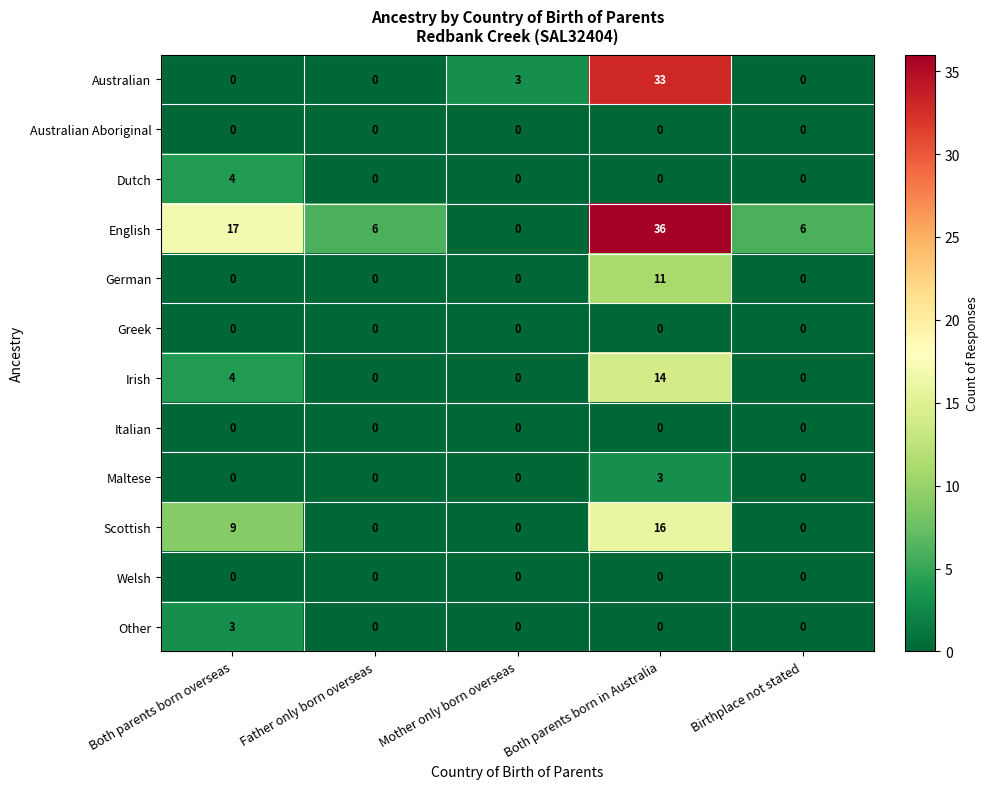

How many categories are shown in the chart?

5